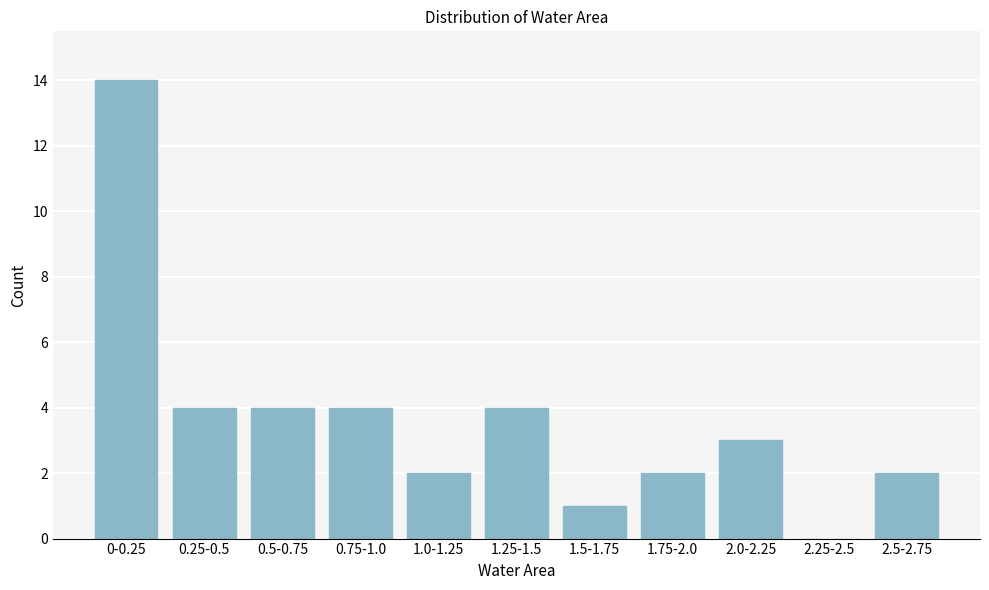

Reading left to right, what are all the values shown in this chart?

0-0.25=14	0.25-0.5=4	0.5-0.75=4	0.75-1.0=4	1.0-1.25=2	1.25-1.5=4	1.5-1.75=1	1.75-2.0=2	2.0-2.25=3	2.25-2.5=0	2.5-2.75=2